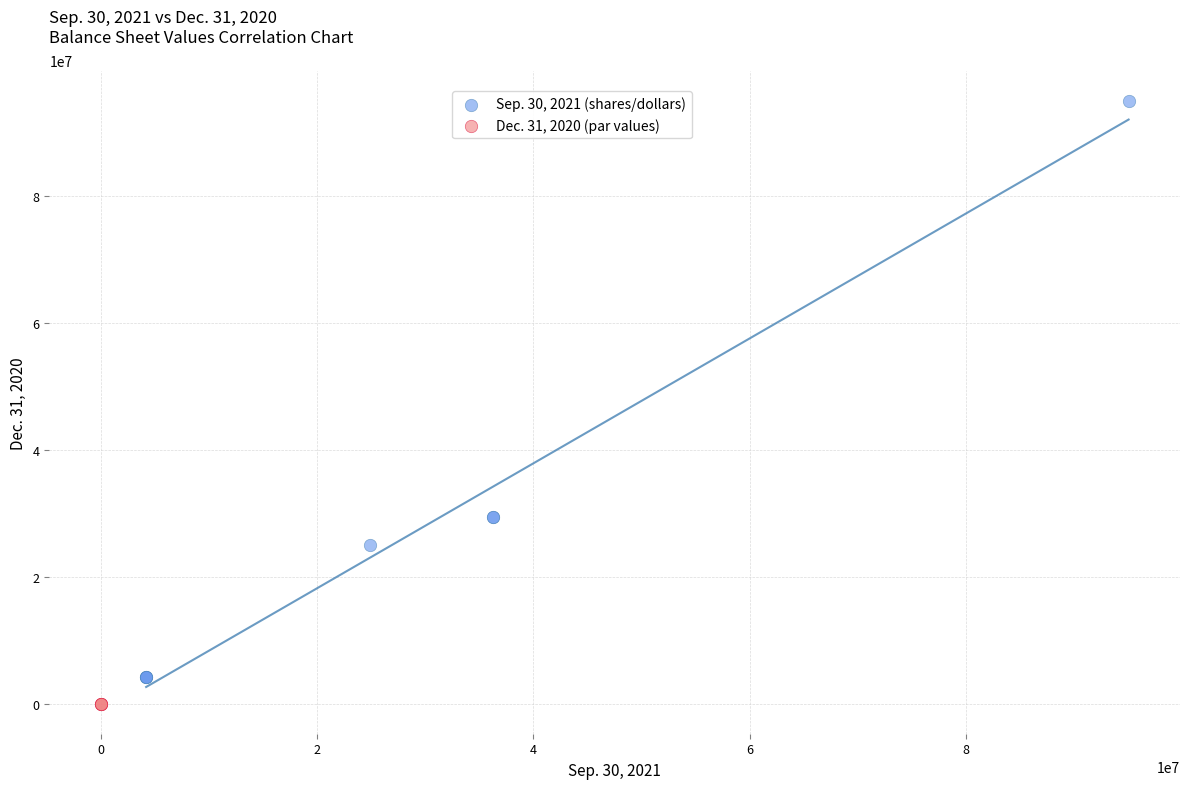

Which series contains the lowest Y value?

Dec. 31, 2020 (par values)